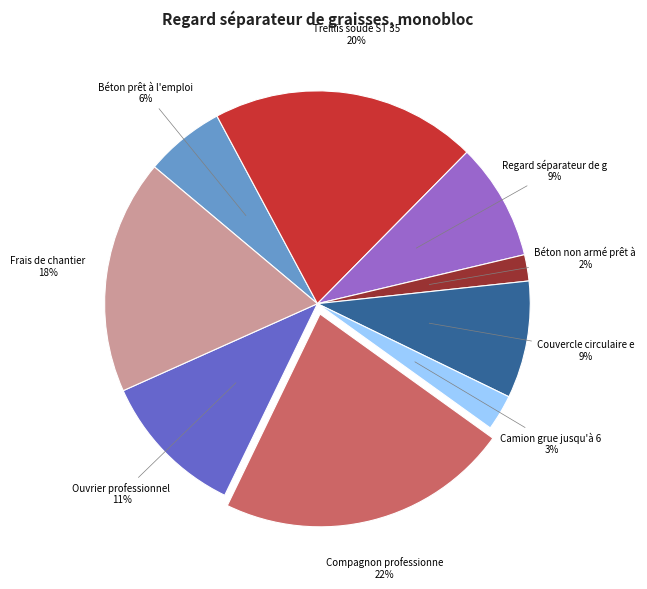

To the nearest percent, what is the average slice percentage?

11%